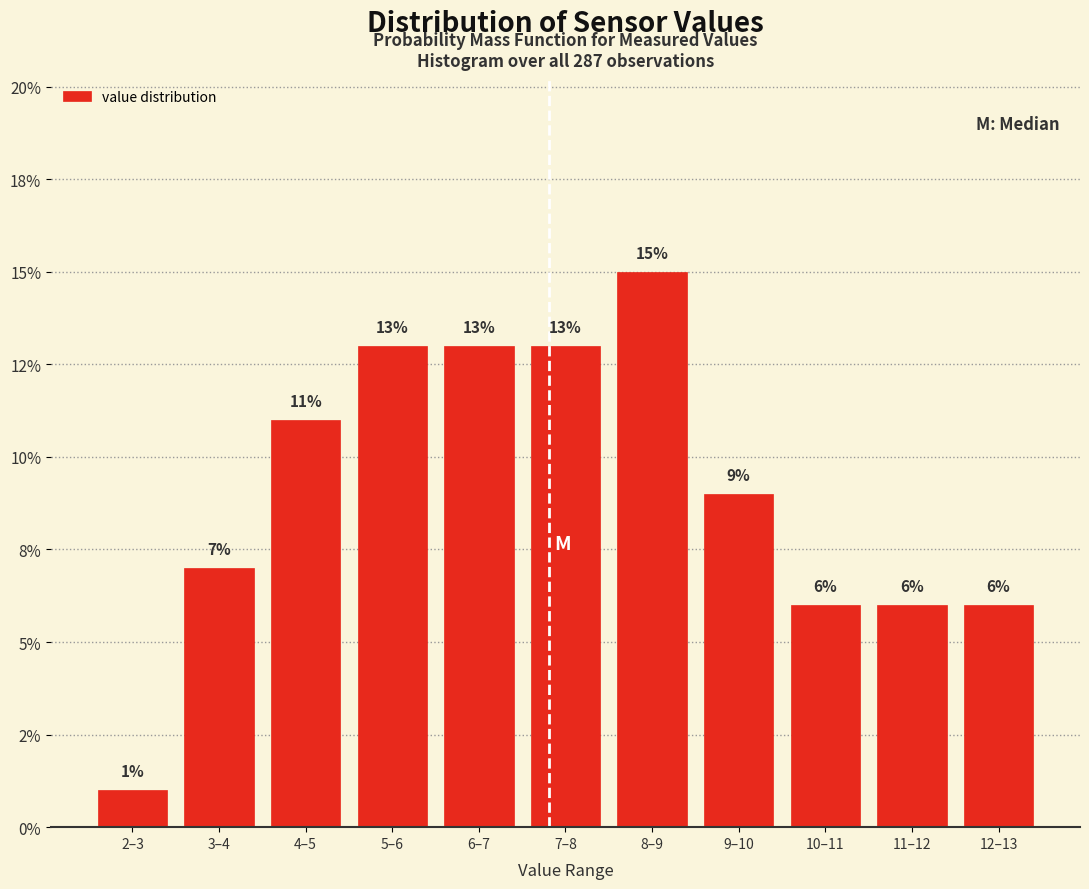

Are the bars horizontal?

No